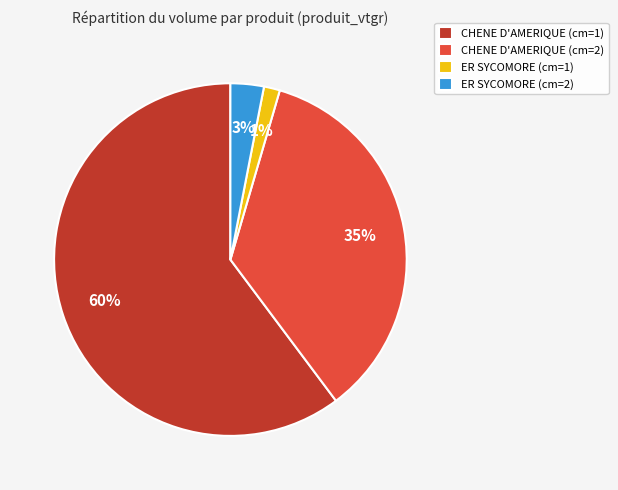

Combined, do ER SYCOMORE (cm=2) and CHENE D'AMERIQUE (cm=1) account for over 50%?

Yes